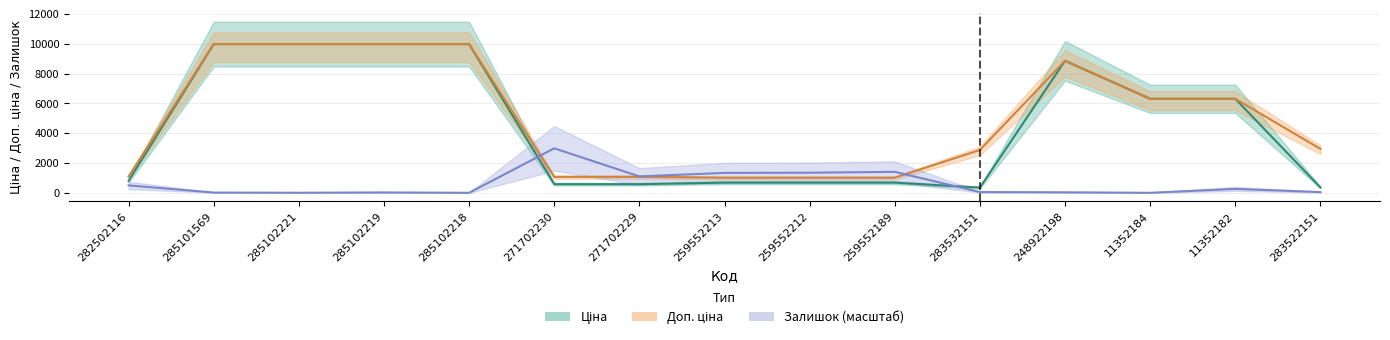

What is the value of the Ціна point at the 12th from the left?

8856.7